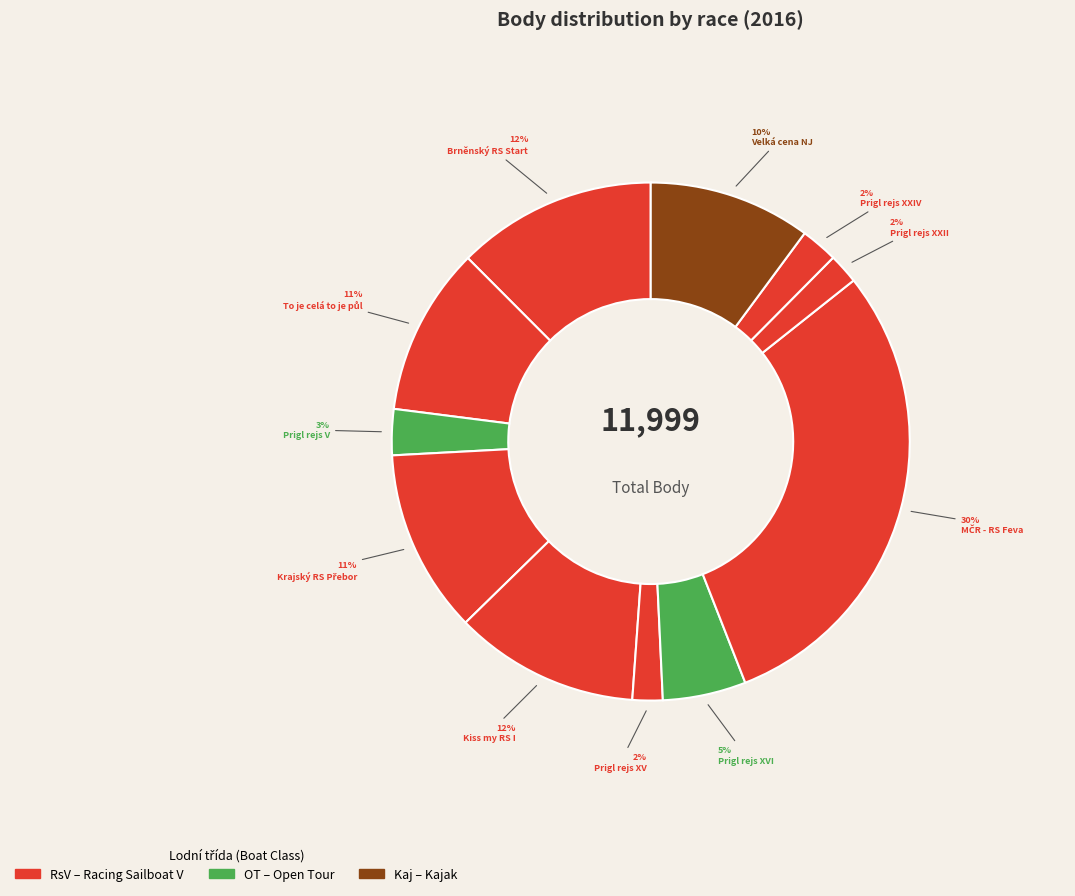

Count the number of slices in the pie.

11